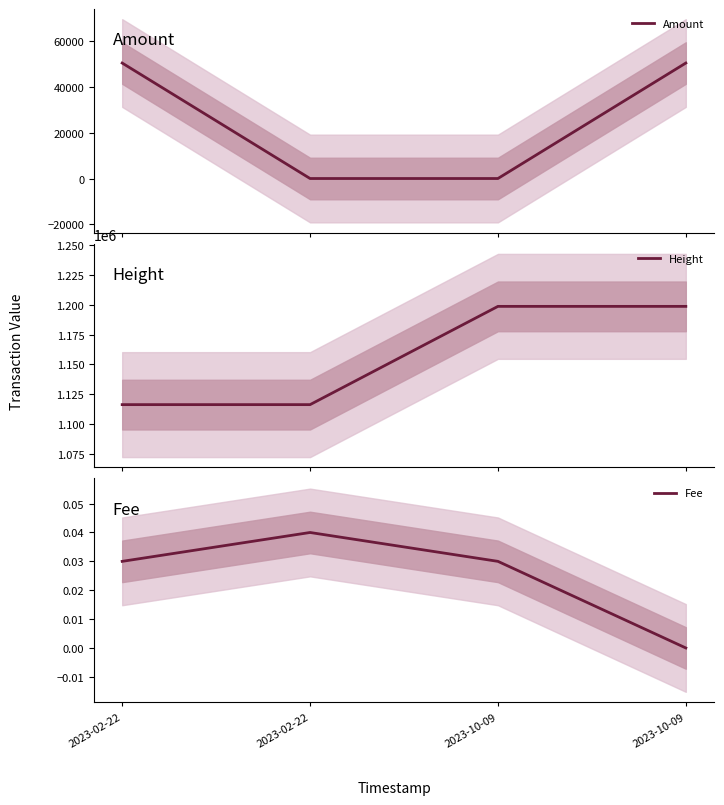

Rank the categories by Height value from lowest to highest.

2023-02-22, 2023-02-22, 2023-10-09, 2023-10-09